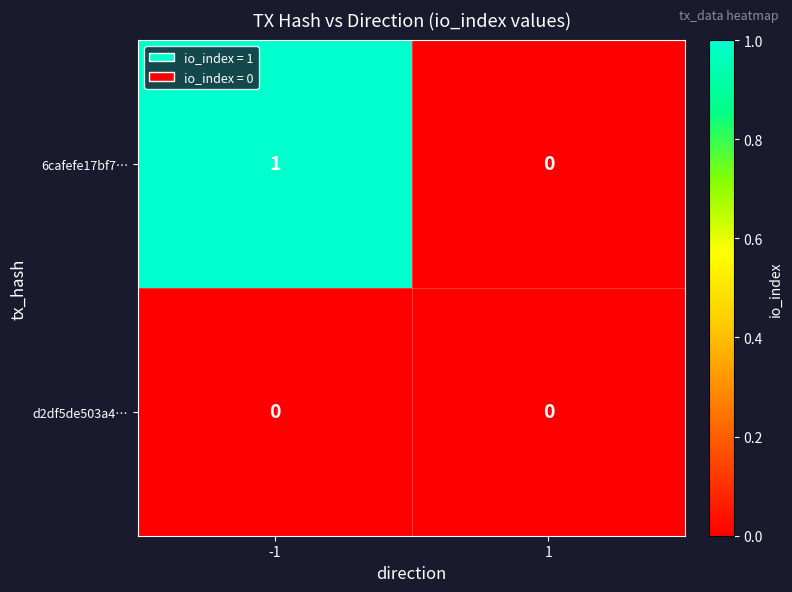

Which series has the largest range (max minus min)?

6cafefe17bf7…